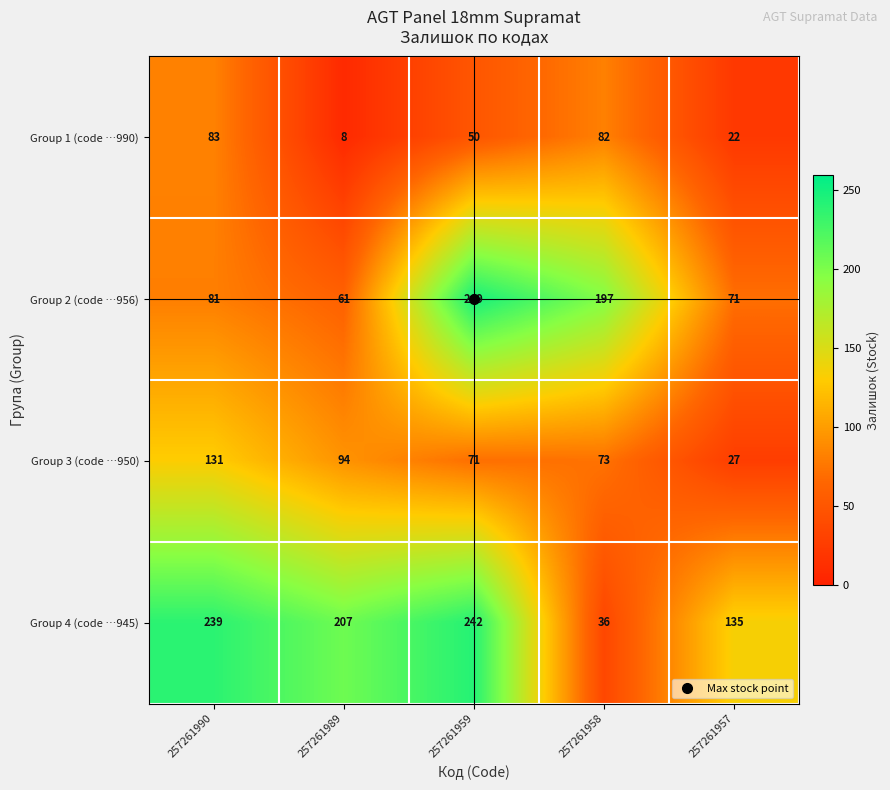

True or false: Group 1 (code …990) has a value of 44 at 257261958.

False